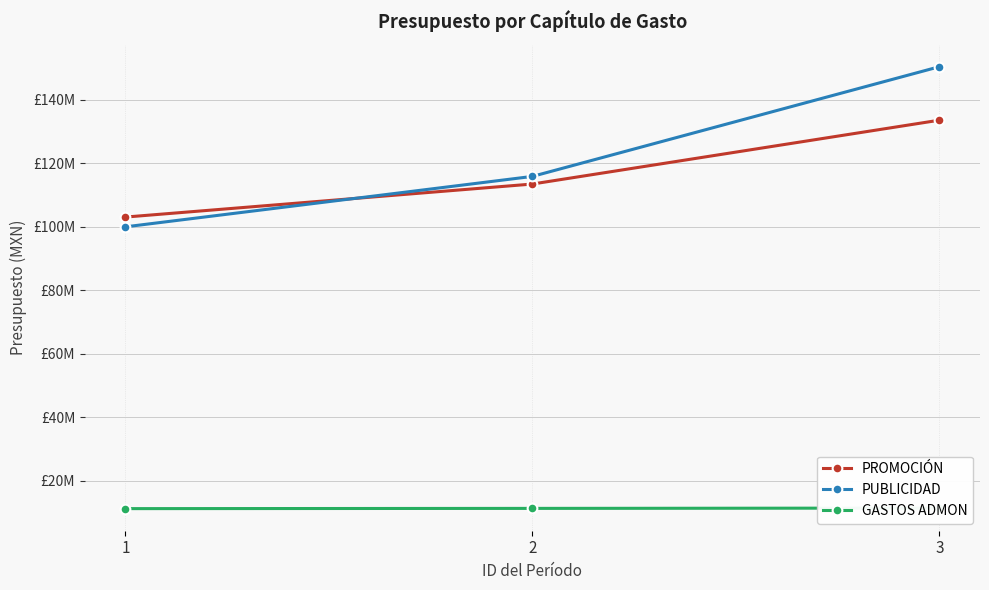

Reading left to right, what are all the values shown in this chart?

PROMOCIÓN: 103043426	113445745	133547784
PUBLICIDAD: 99970495	115846209	150382234
GASTOS ADMON: 11234388	11308388	11412333